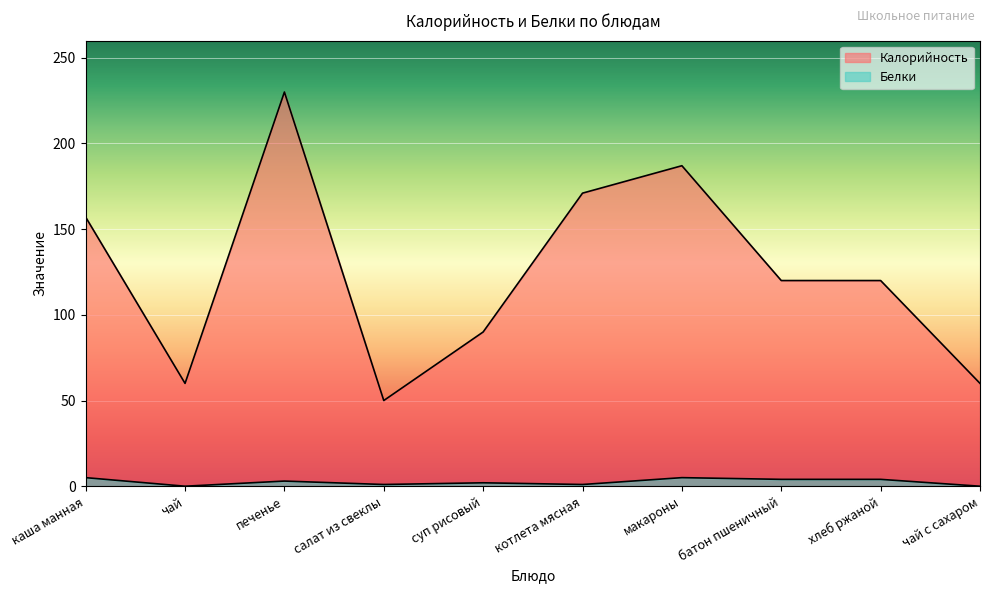

In Калорийность, how many points are lower than both neighbors (excluding endpoints)?

2